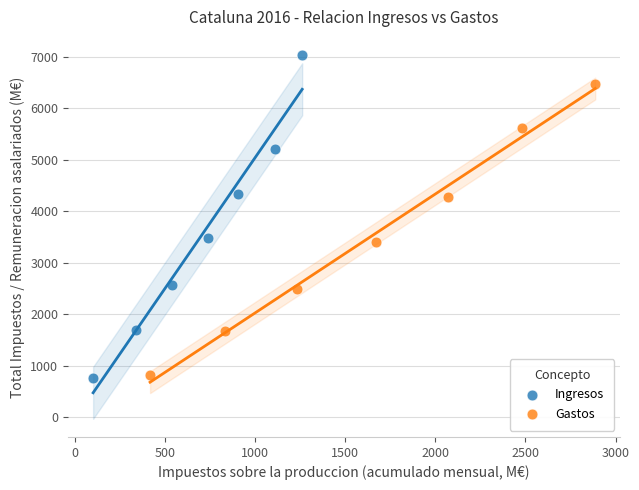

Which series has the widest spread of Y values?

Ingresos